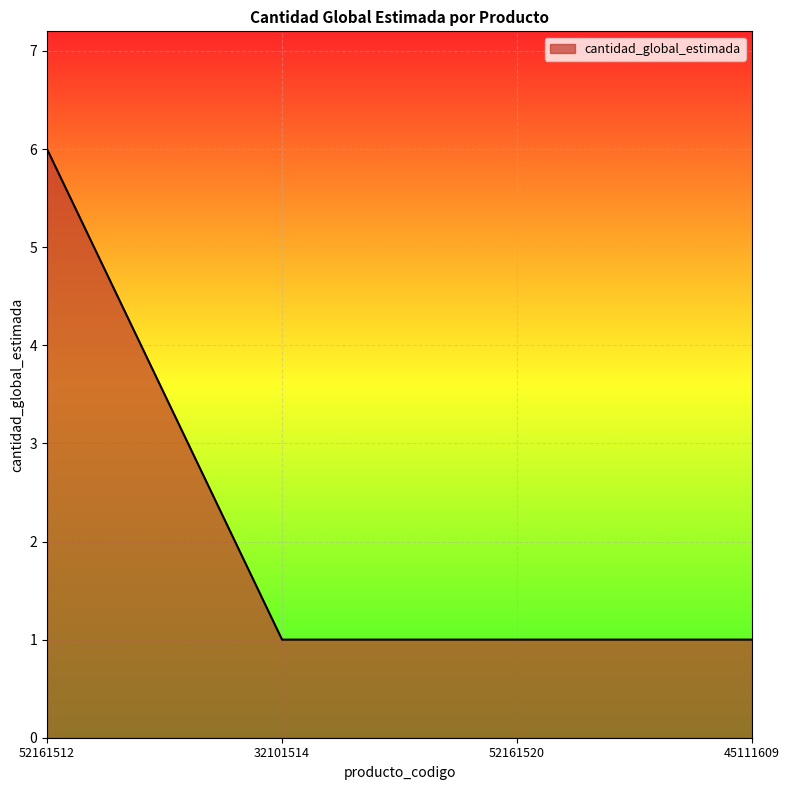

The chart shows a value of 1 at 32101514. True or false?

True